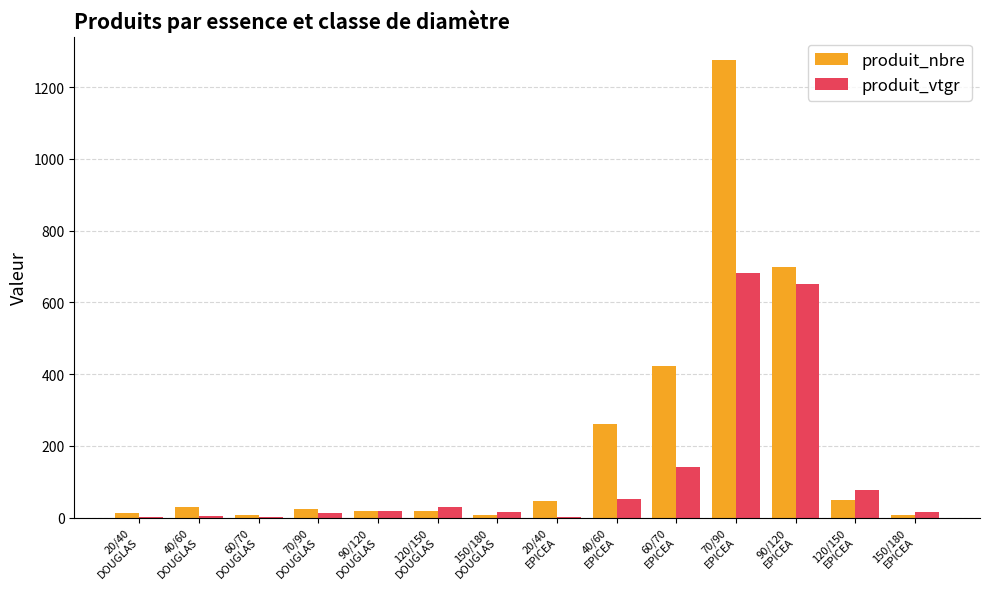

At which category is the sum across all series the highest?

70/90
EPICEA